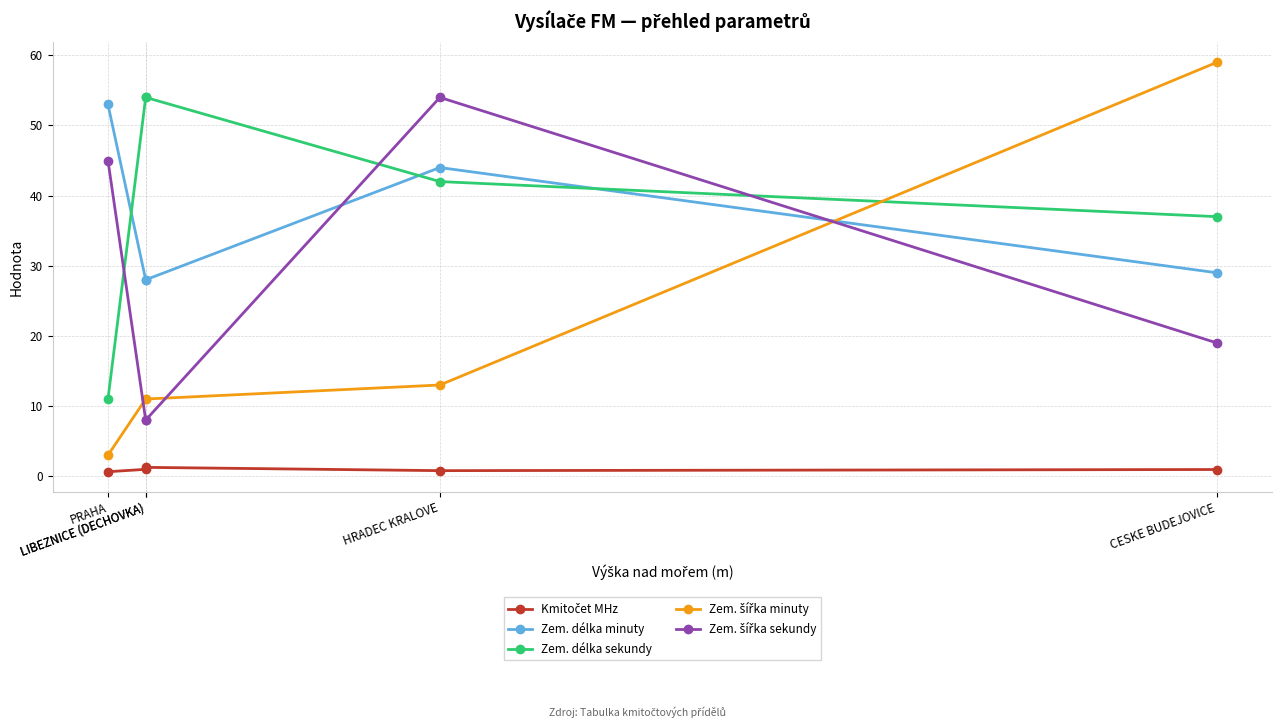

What is the value of the Zem. šířka sekundy point at the 1st from the left?

45.0